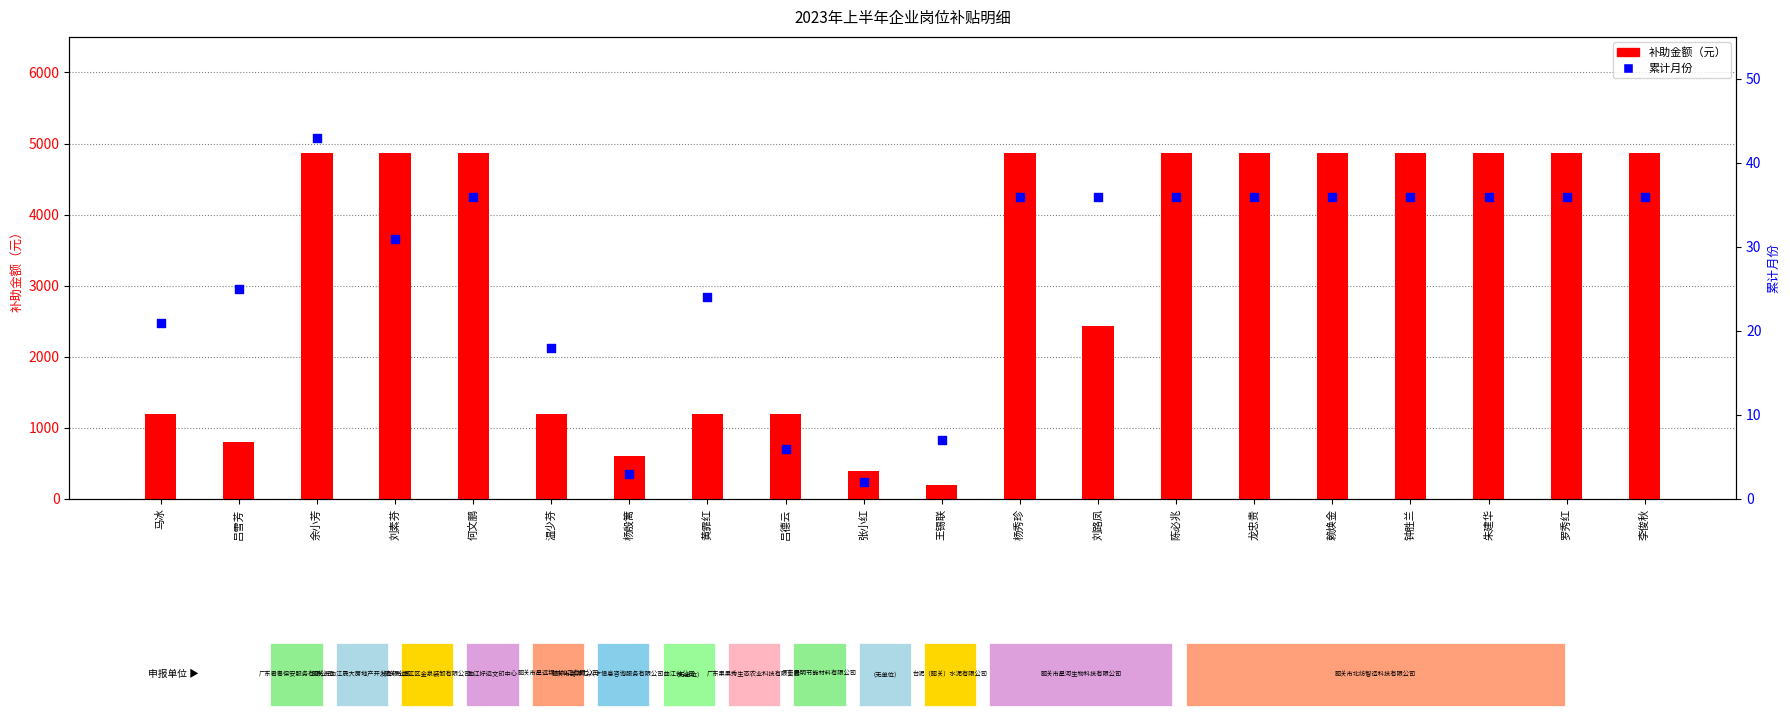

What is the total value across all series at 王锡联?

207